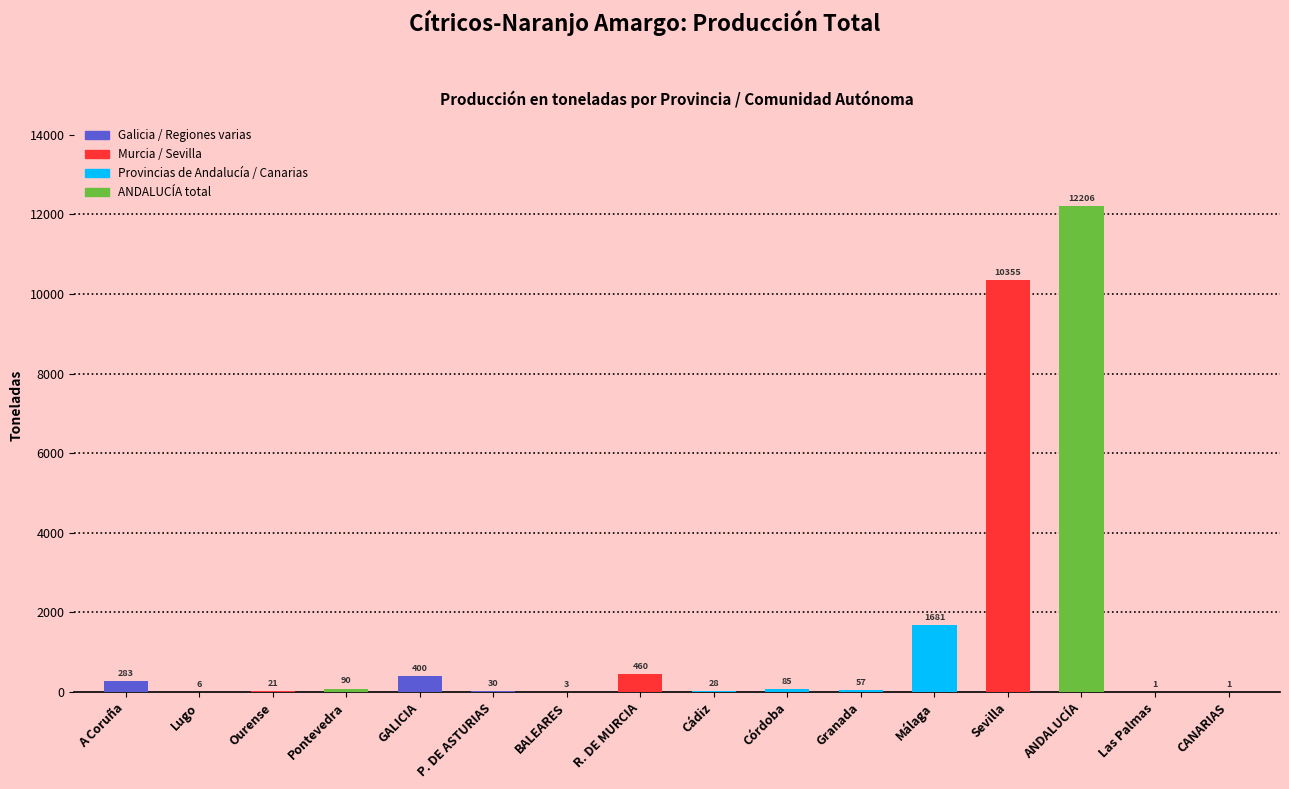

Between Las Palmas and P. DE ASTURIAS, which is larger?

P. DE ASTURIAS